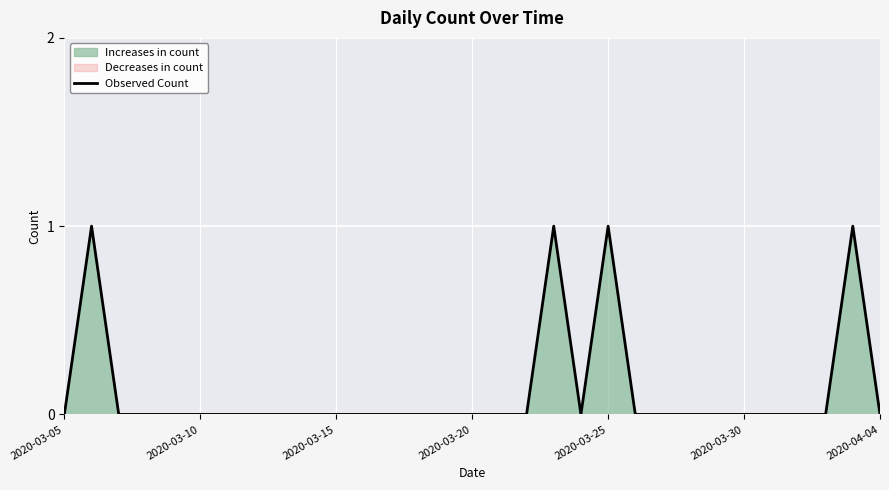

Is it true that the value at 29 is 2?

False